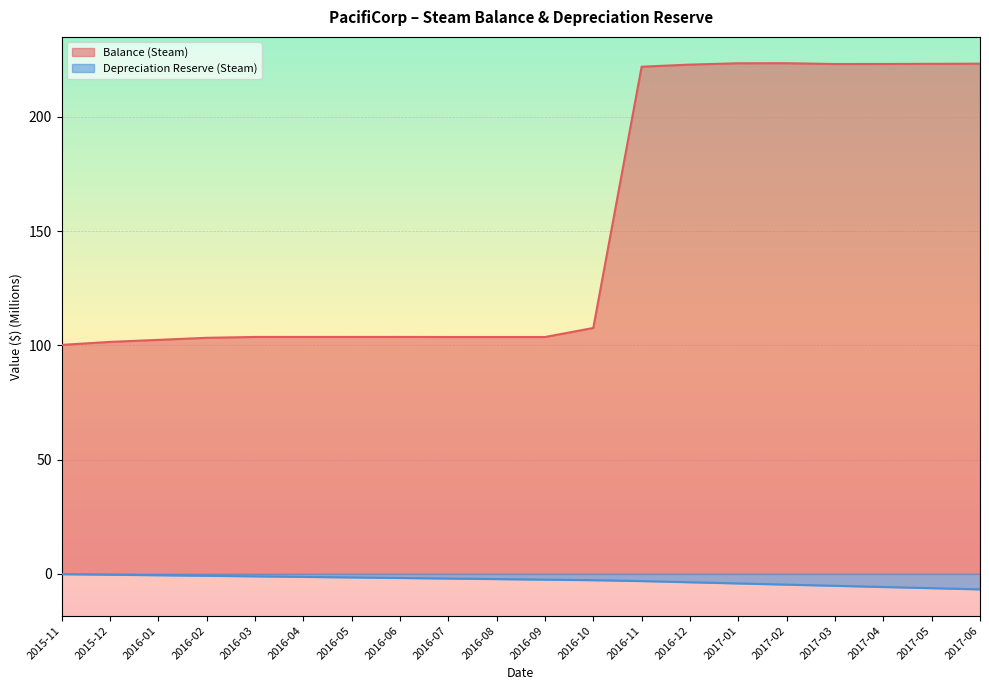

At how many categories does at least one series exceed 195?

8